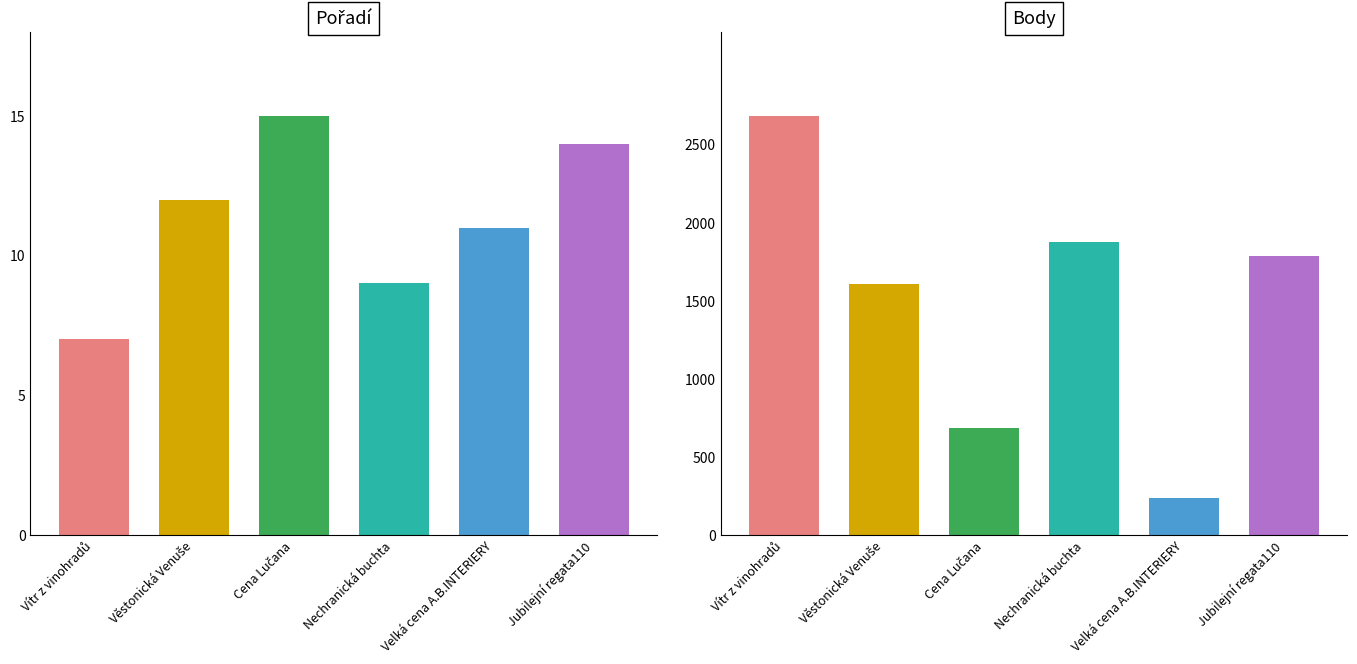

At which category is the sum across all series the highest?

Vítr z vinohradů